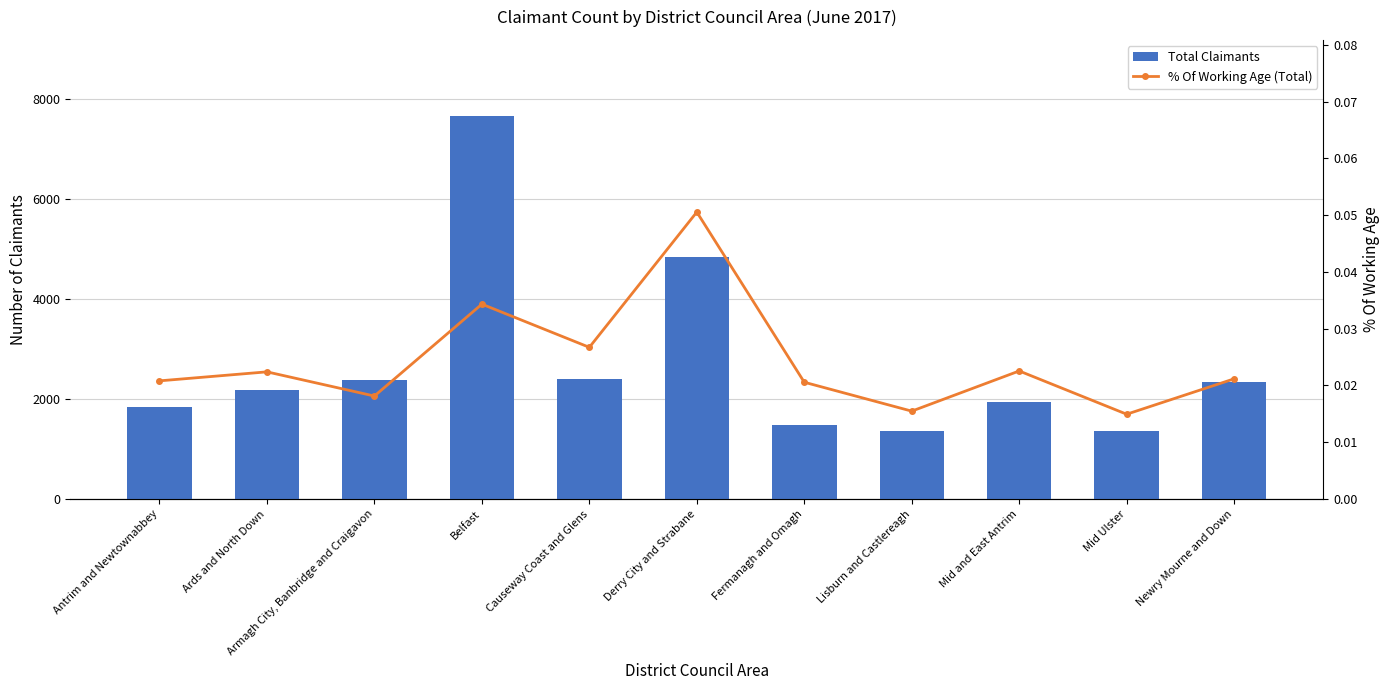

What is the label of the 9th bar from the right?

Armagh City, Banbridge and Craigavon